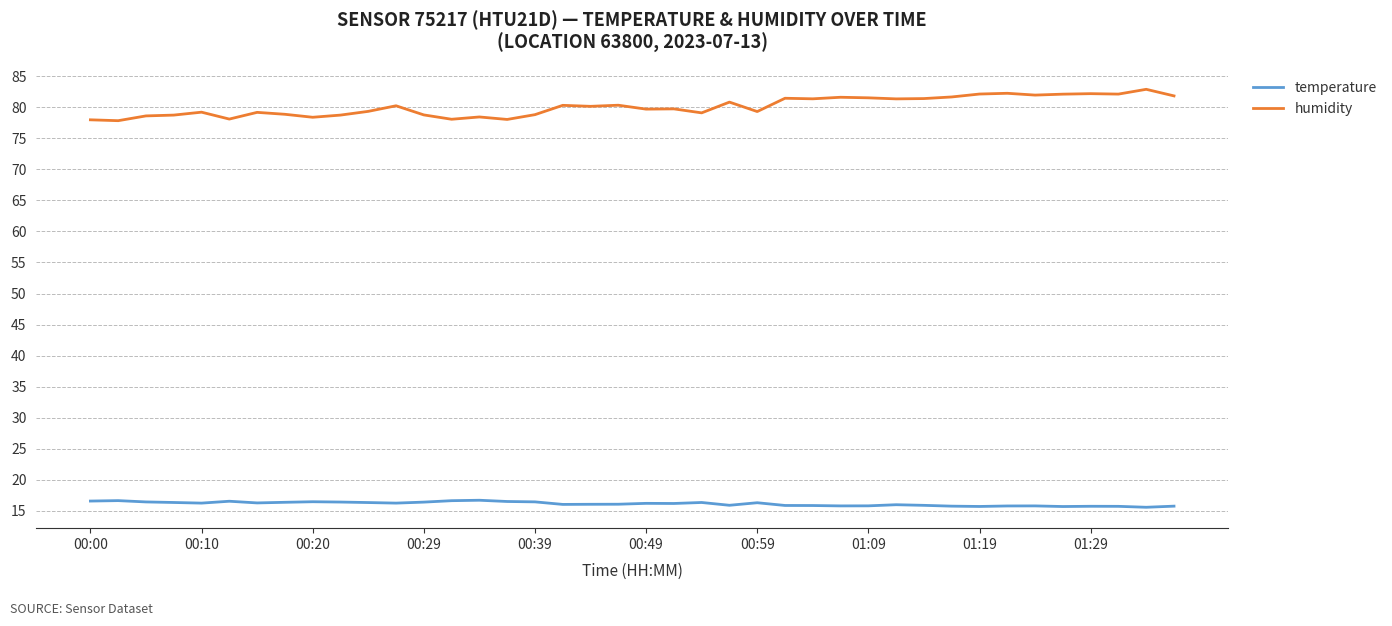

List the series in order of their peak value, lowest first.

temperature, humidity